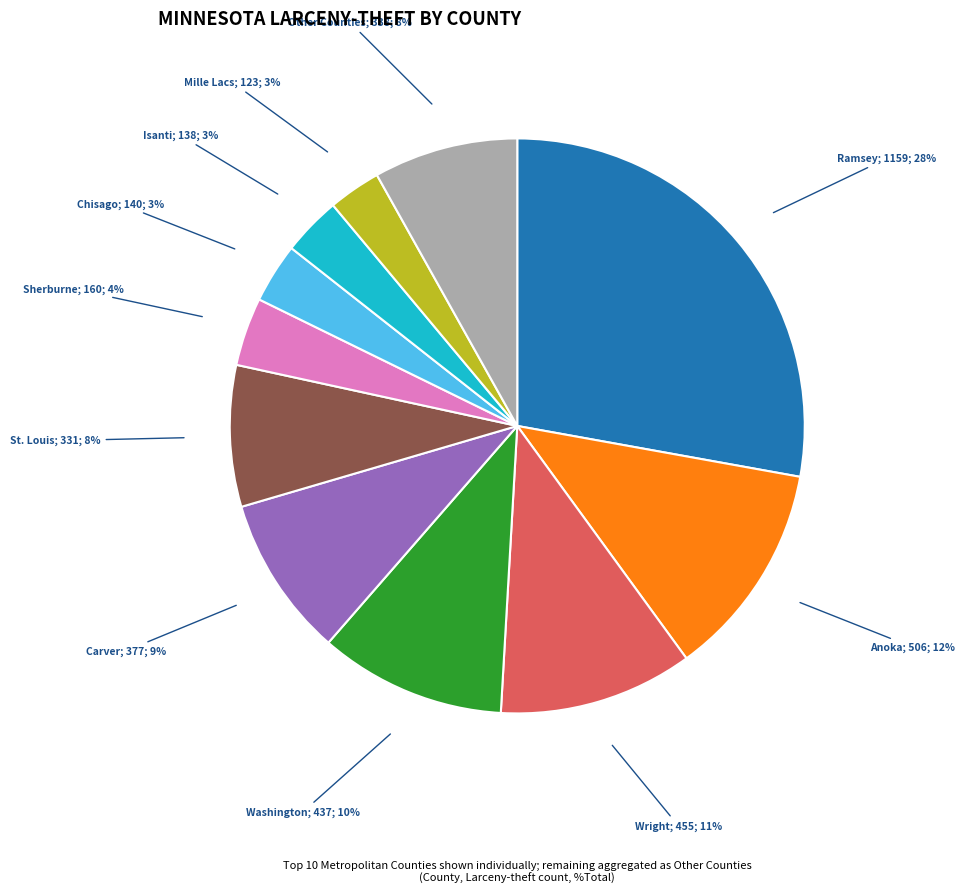

Does any single category account for the majority?

No